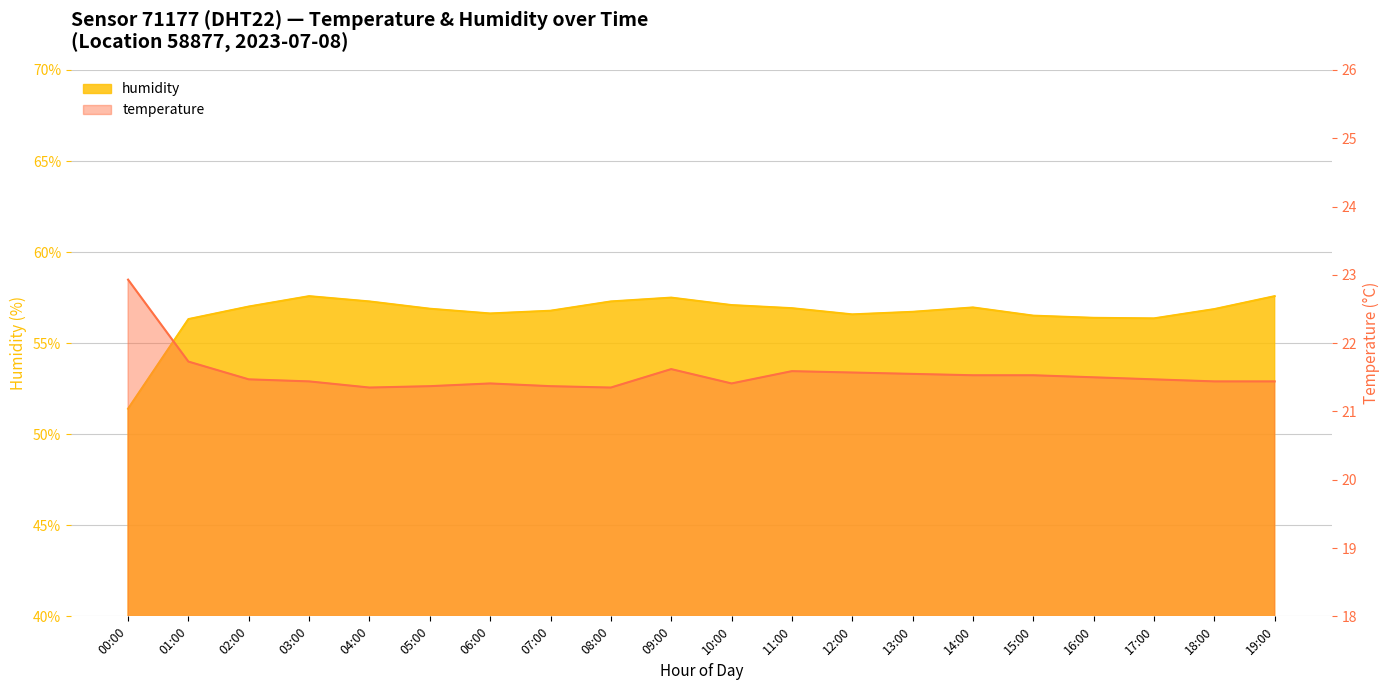

What is the approximate value of humidity at 14:00?

57.0